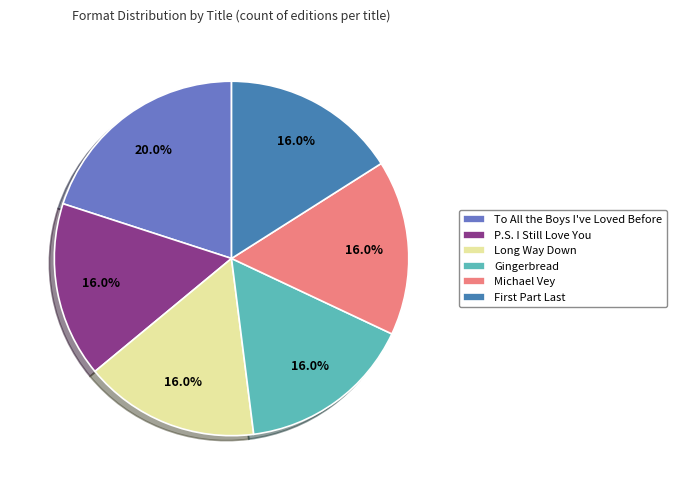

How many segments does this pie chart have?

6